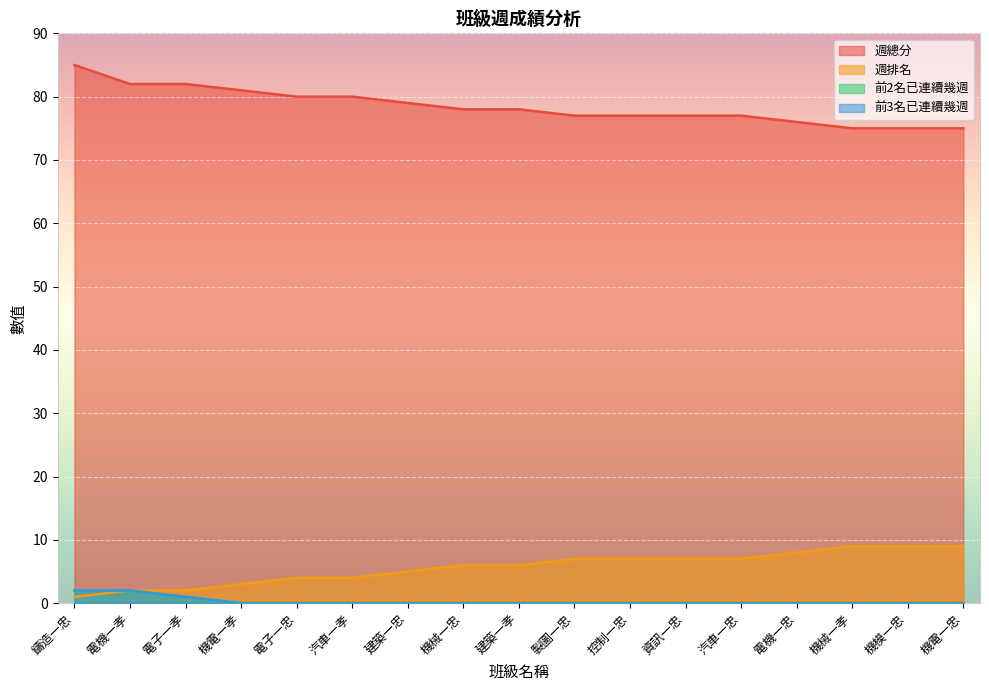

What is the difference between the maximum and minimum values in the 前3名已連續幾週 series?

2